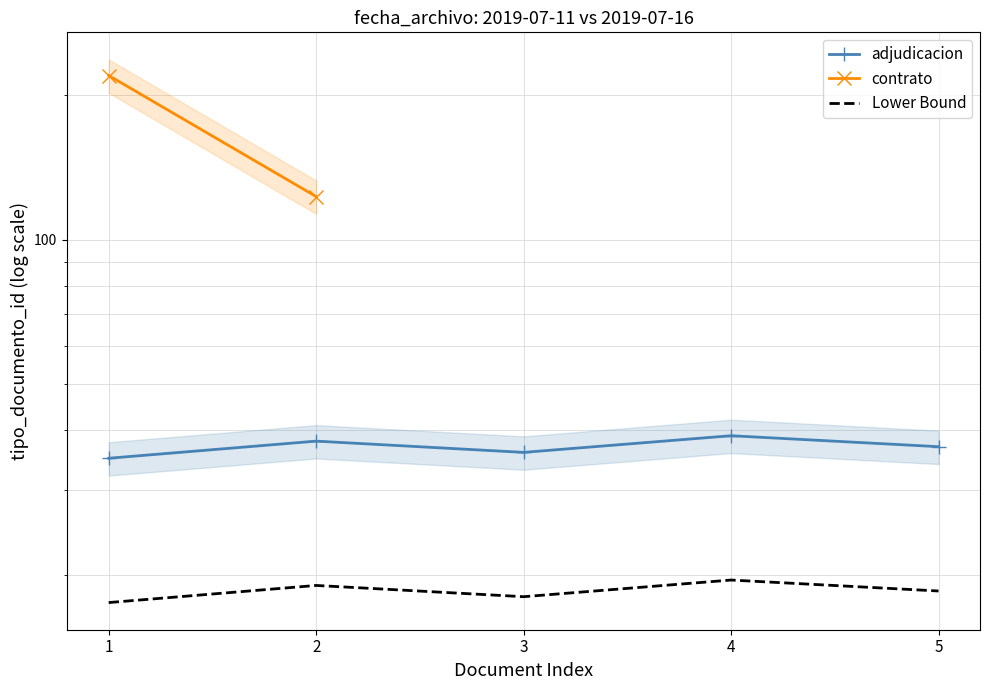

What is the average value?

37